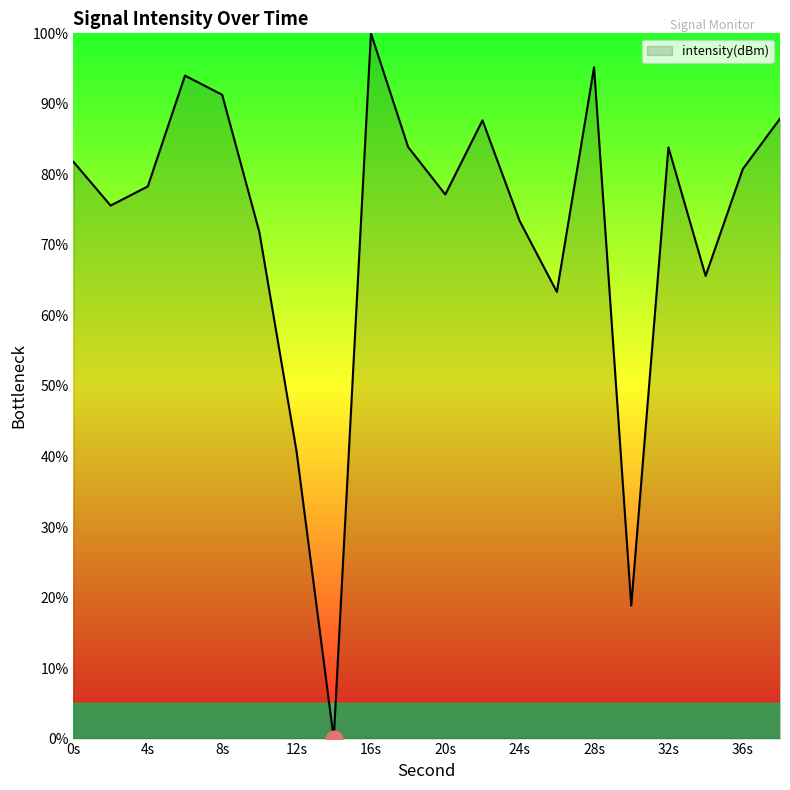

What is the maximum value shown in the chart?

100.0